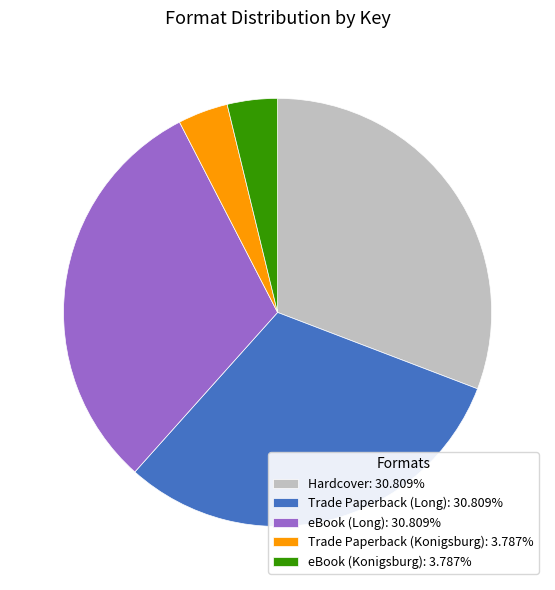

Is there any slice that represents more than half of the pie?

No